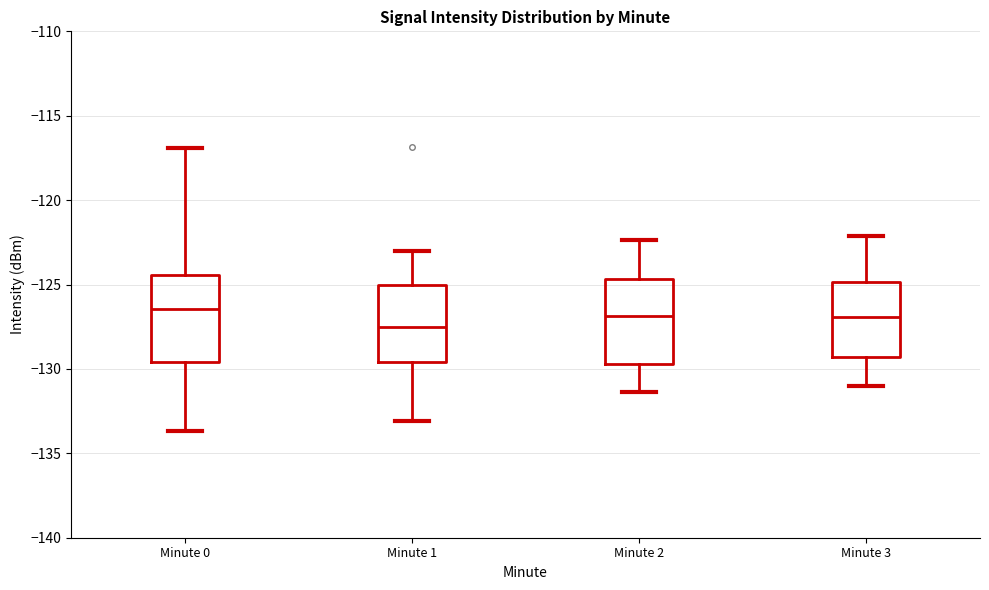

Reading left to right, read every box against the y-axis: the position of its median line, the range the box covers, and the ends of its whiskers. The values are not printed on the chart, so give them approximately, as read against the axis.

Minute 0: median -126.5, box -129.5 to -124.5, whiskers -133.5 to -117.0
Minute 1: median -127.5, box -129.5 to -125.0, whiskers -133.0 to -123.0
Minute 2: median -127.0, box -129.5 to -124.5, whiskers -131.5 to -122.5
Minute 3: median -127.0, box -129.5 to -125.0, whiskers -131.0 to -122.0